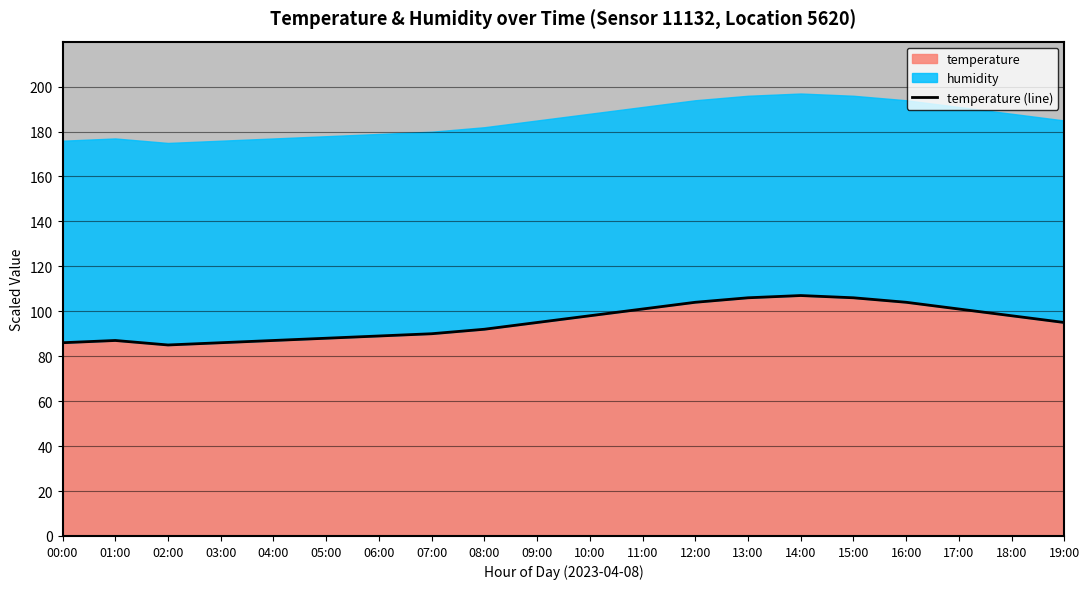

Where is the first local maximum?

01:00